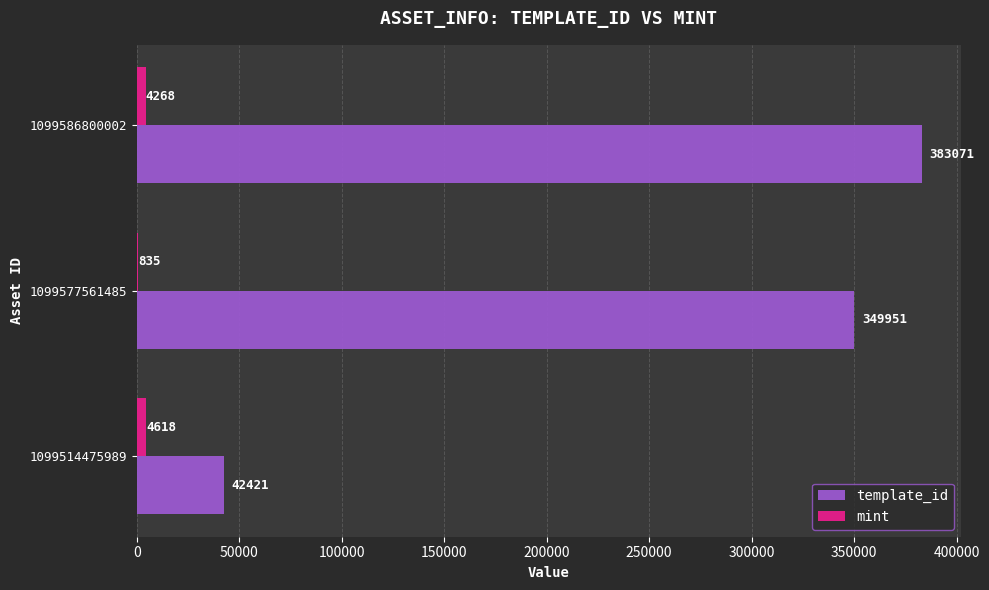

What is the sum of all mint values?

9721